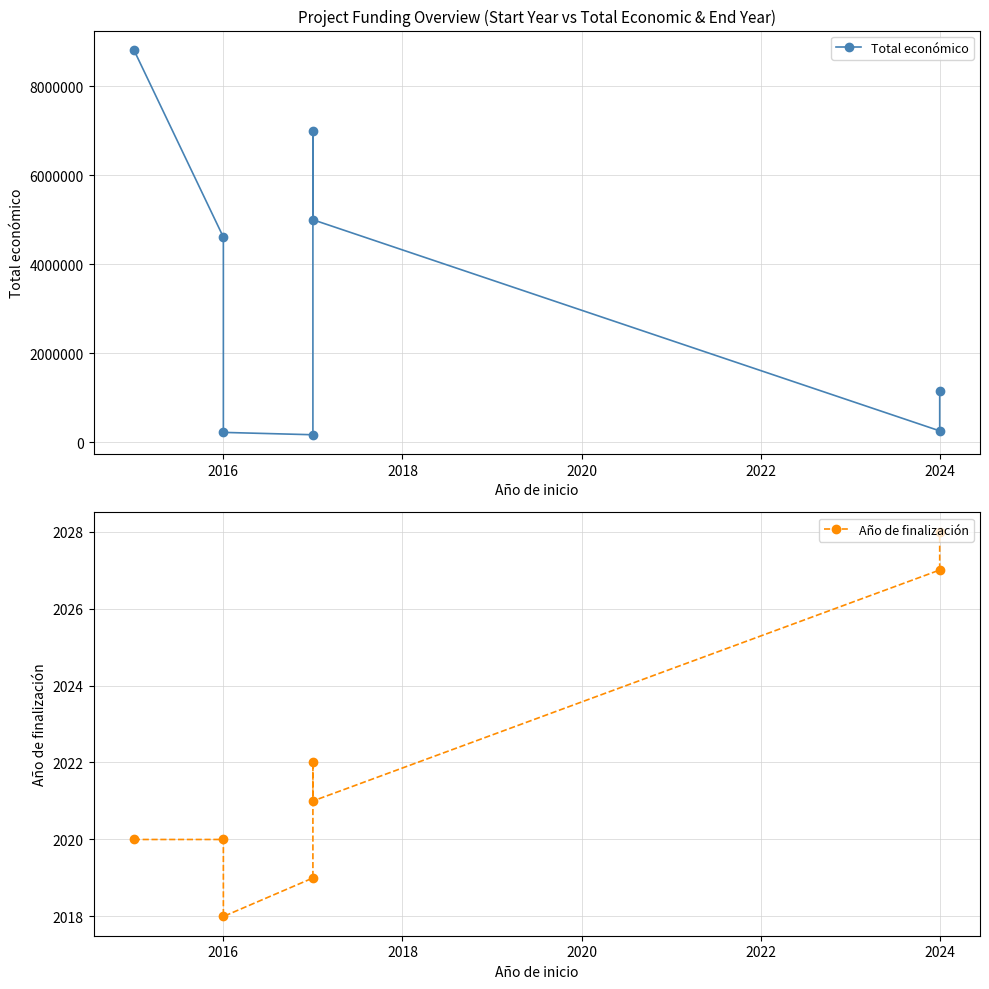

Rank the series by their maximum value, from highest to lowest.

Total económico, Año de finalización